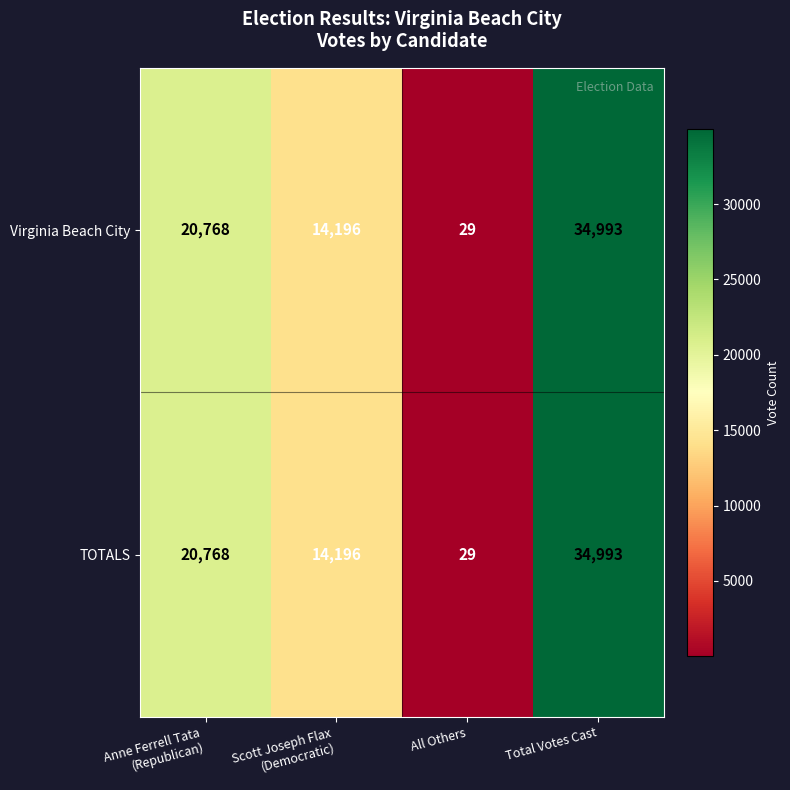

Read the TOTALS value at Total Votes Cast, to the nearest 10.

34990